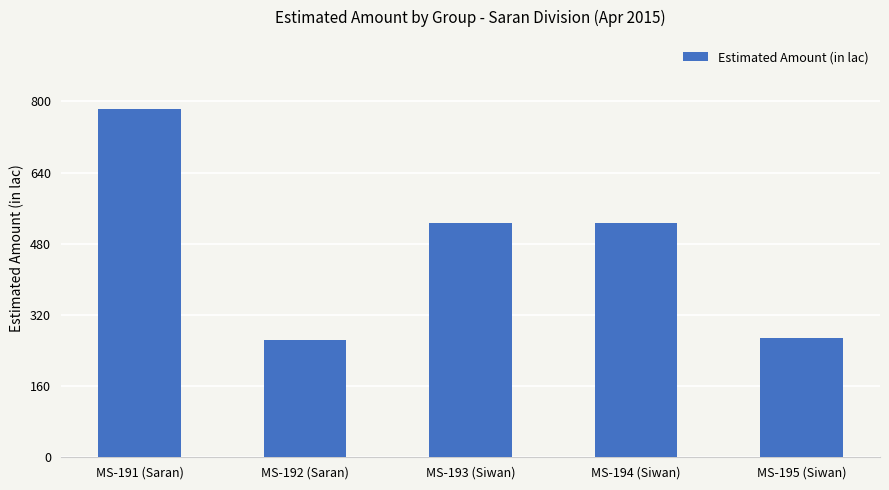

What position from the left is MS-192 (Saran)?

2